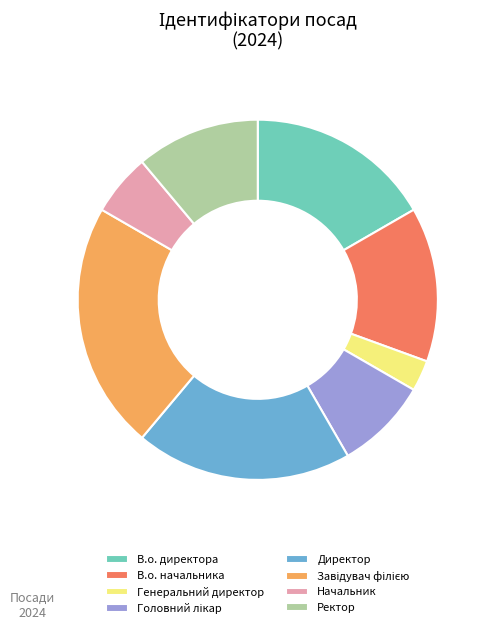

The Начальник slice represents 6% of the pie. True or false?

True